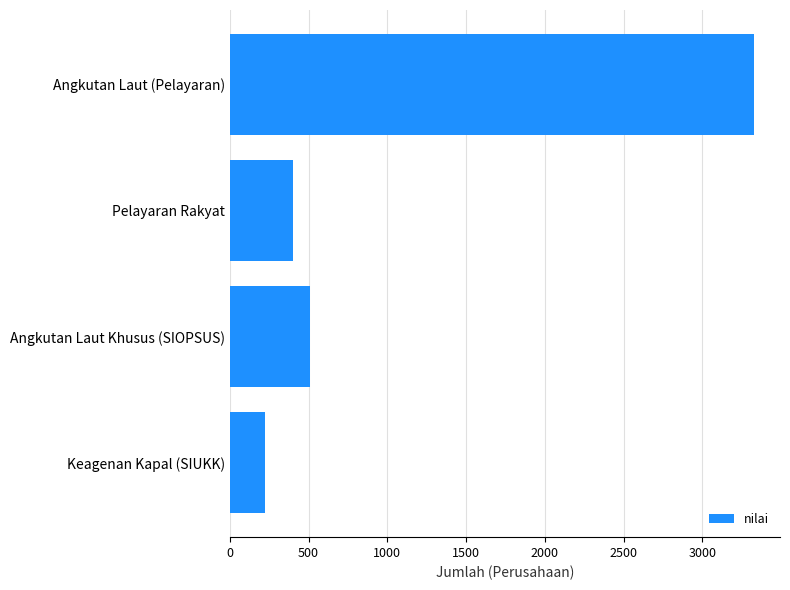

What is the difference between the maximum and minimum values?

3106